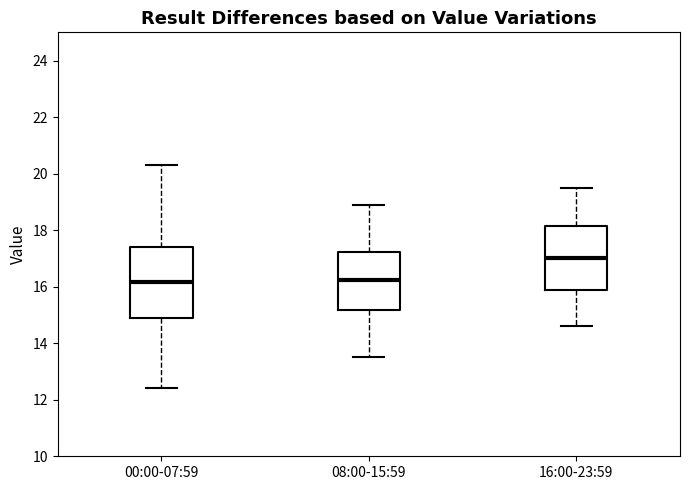

Where is the upper edge of the box for 00:00-07:59 on the y-axis? The values are not printed on the chart, so give them approximately, as read against the axis.

17.4